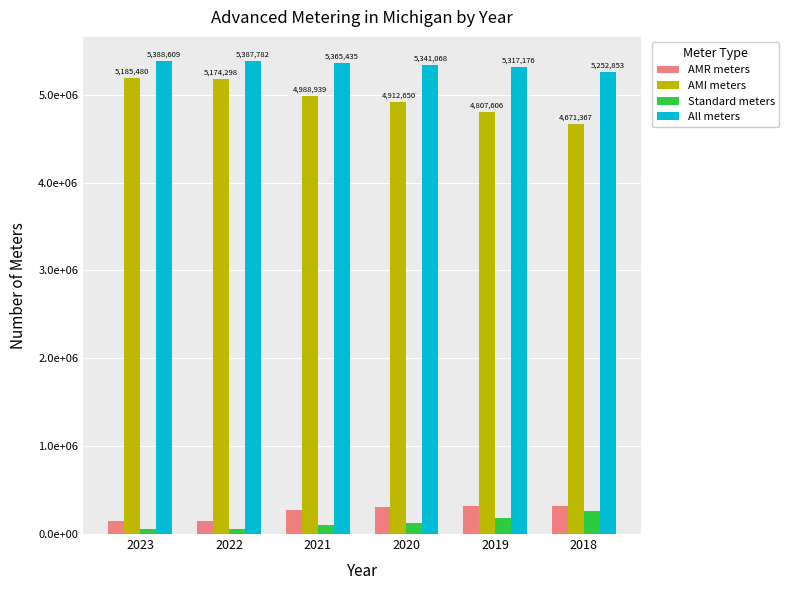

Between 2019 and 2018, which is larger?

2019